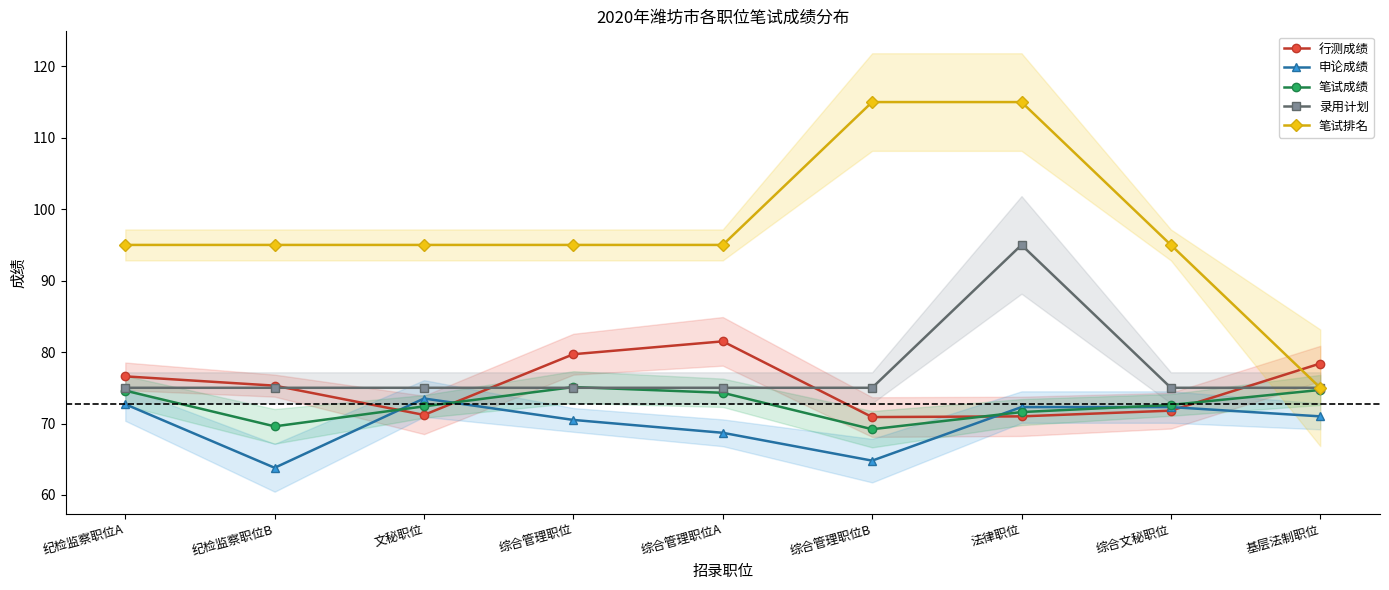

The 笔试成绩 series shows 120.7 at 综合管理职位A. True or false?

False